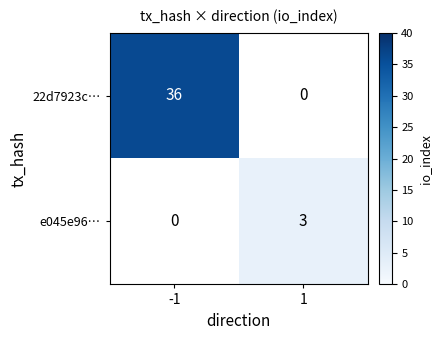

What is the greatest value displayed?

36.0